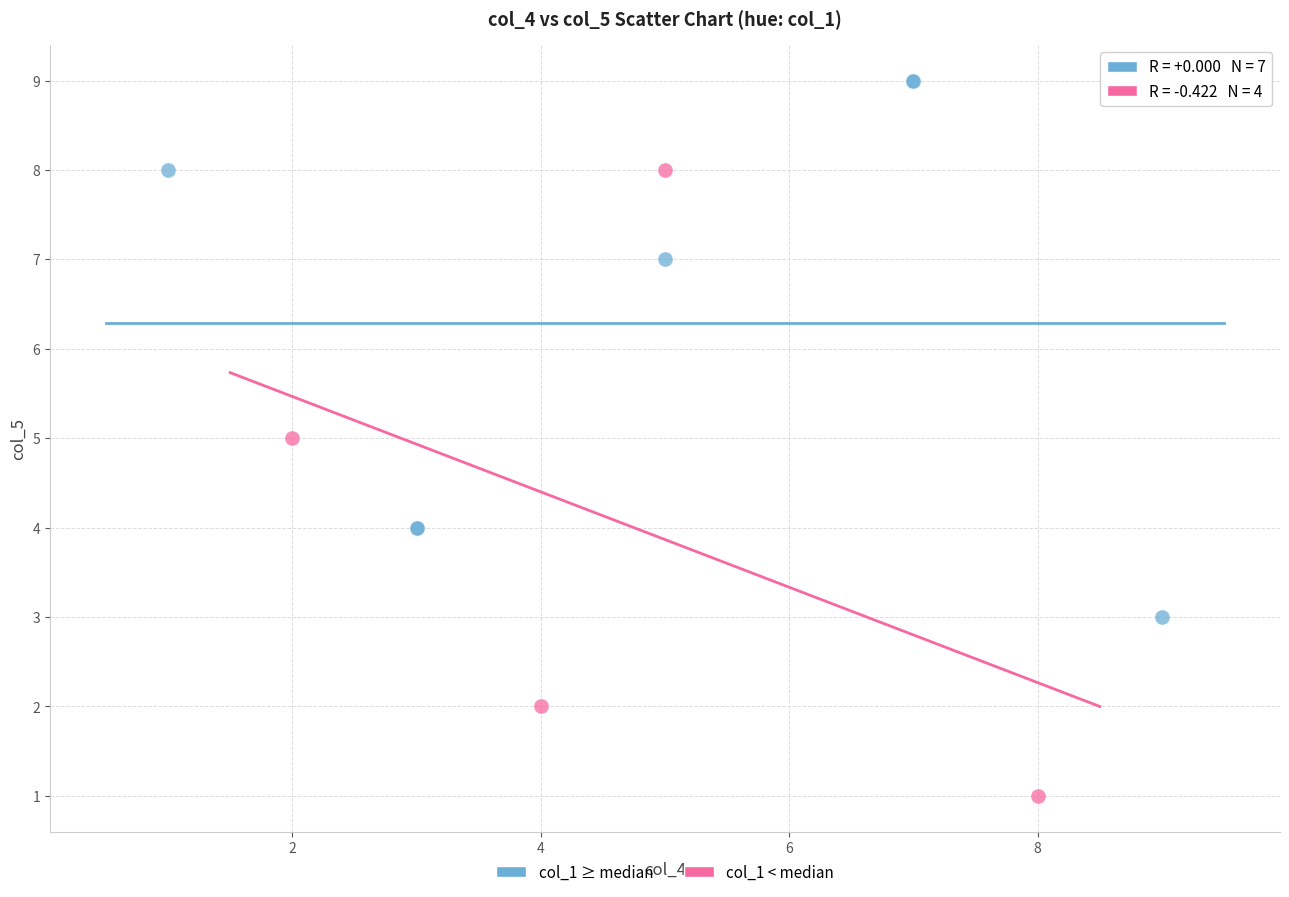

Which series has the largest Y range (max minus min)?

col_1 < median